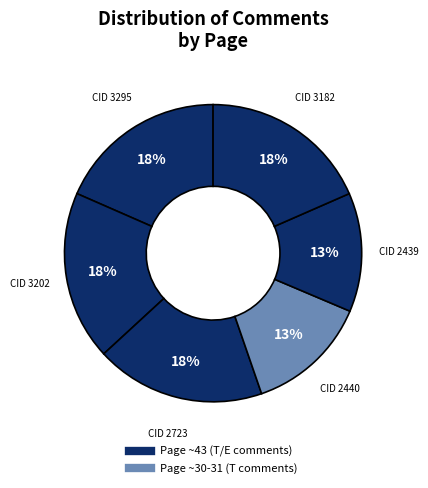

Count the number of slices in the pie.

6